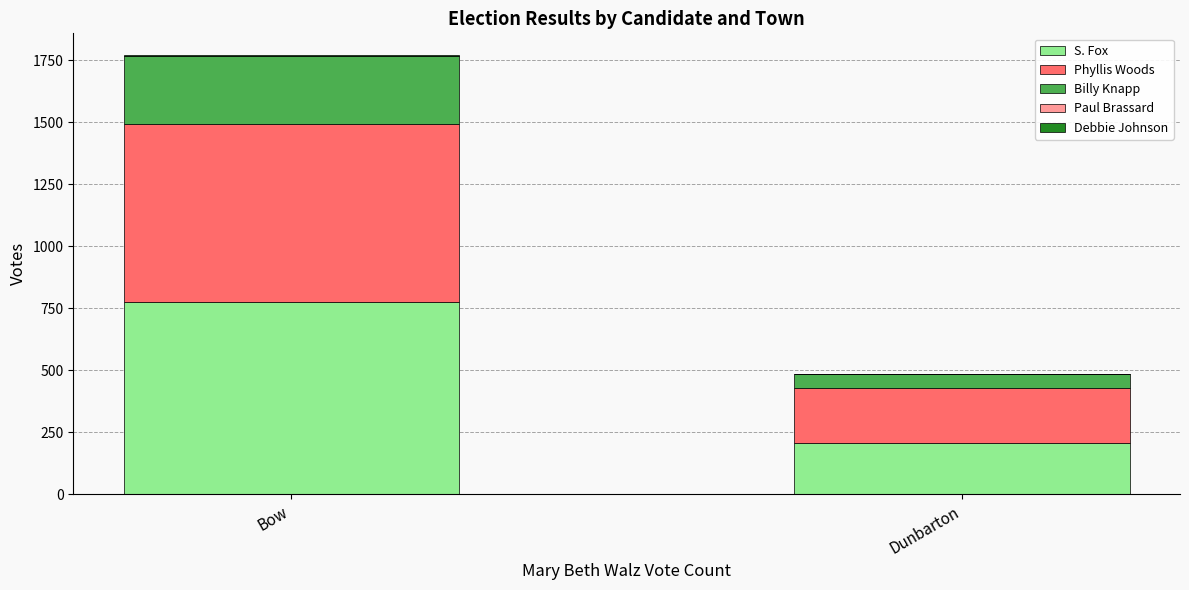

Which category has the highest value in the S. Fox series?

Bow